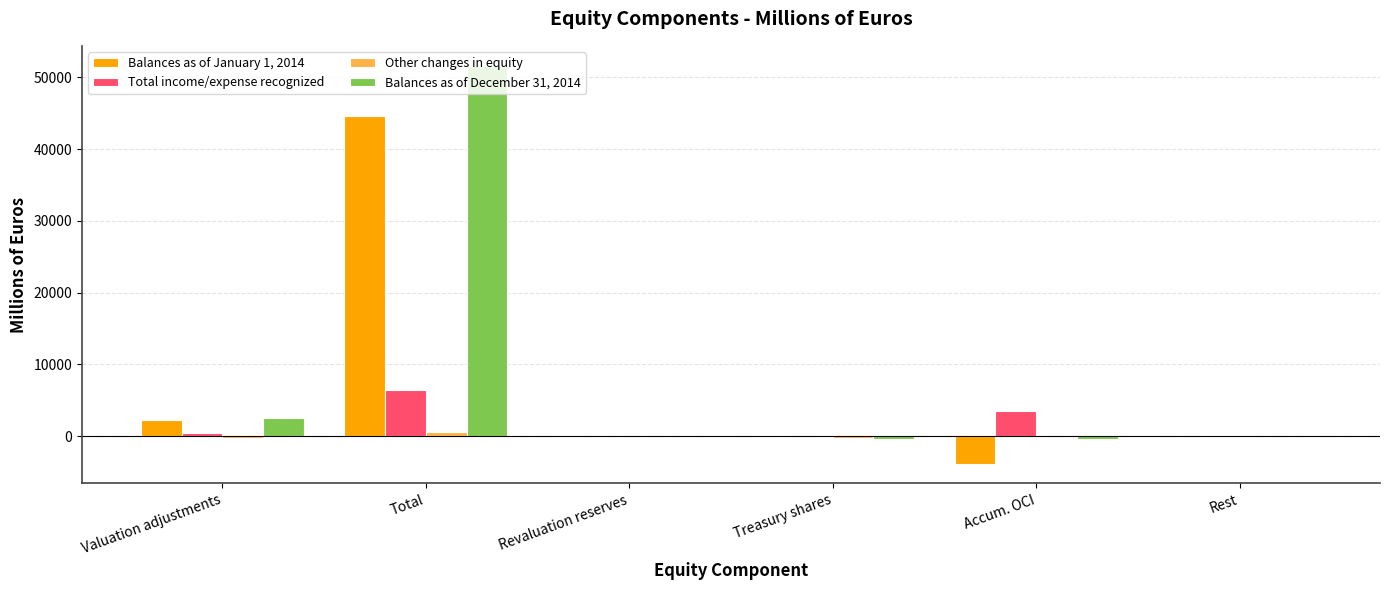

Which category has the highest value in the Balances as of January 1, 2014 series?

Total